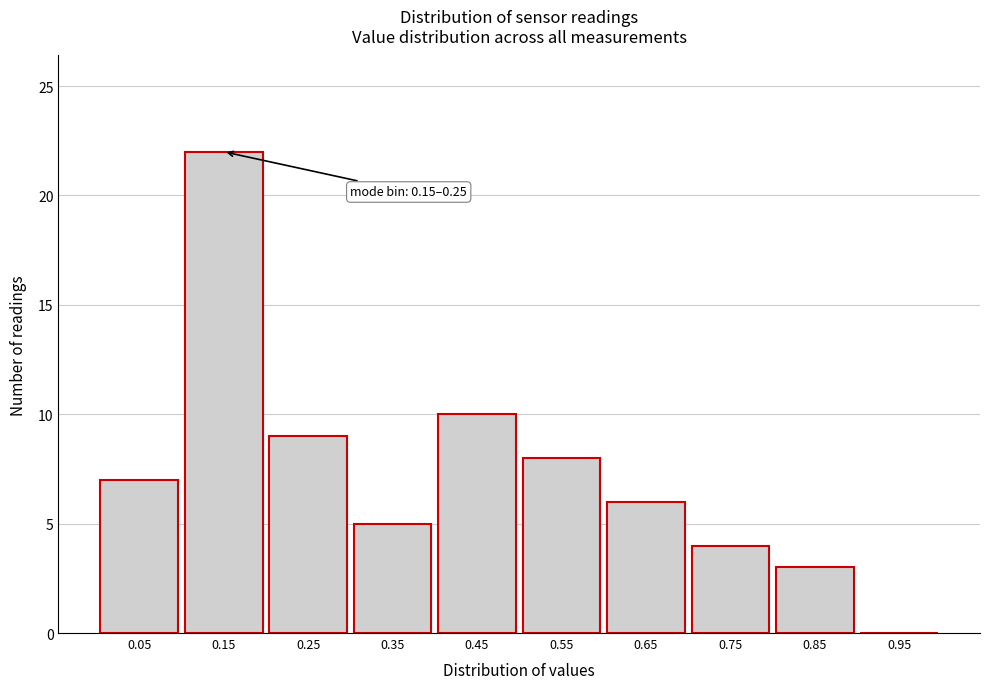

Reading left to right, extract all data points from this chart.

0.05=7	0.15=22	0.25=9	0.35=5	0.45=10	0.55=8	0.65=6	0.75=4	0.85=3	0.95=0